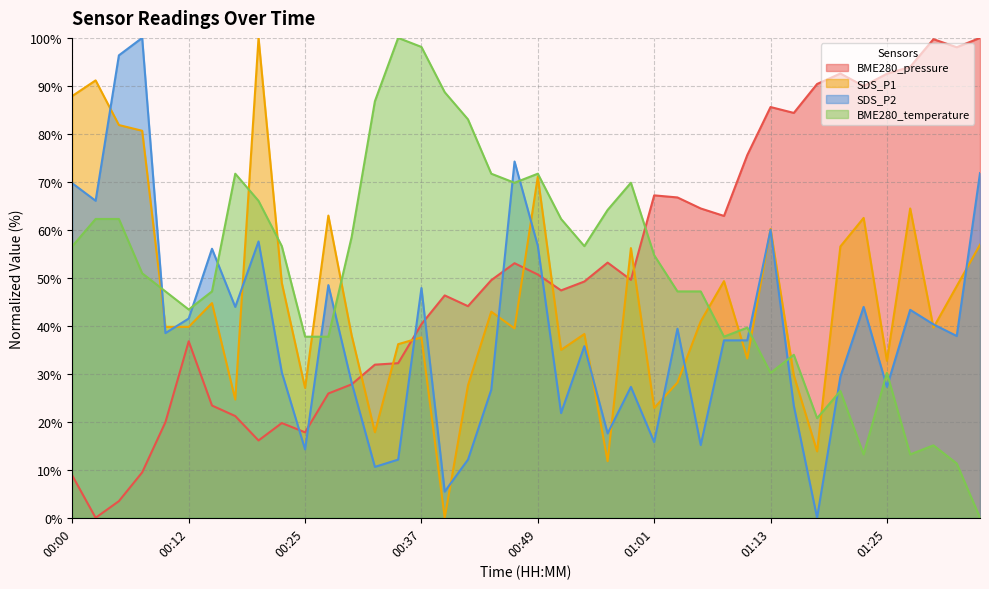

Does the chart have visible grid lines?

Yes